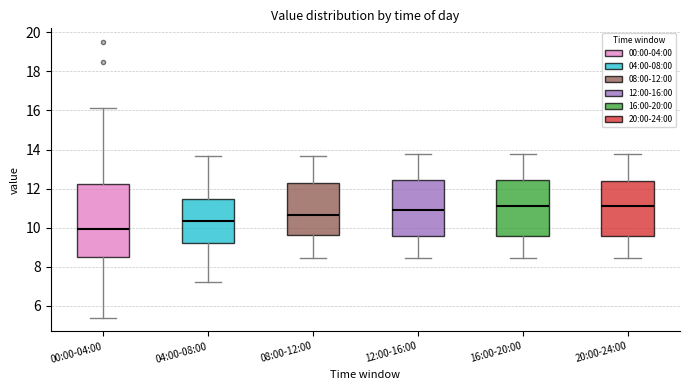

Where is the lower edge of the box for 20:00-24:00 on the y-axis? The values are not printed on the chart, so give them approximately, as read against the axis.

9.6